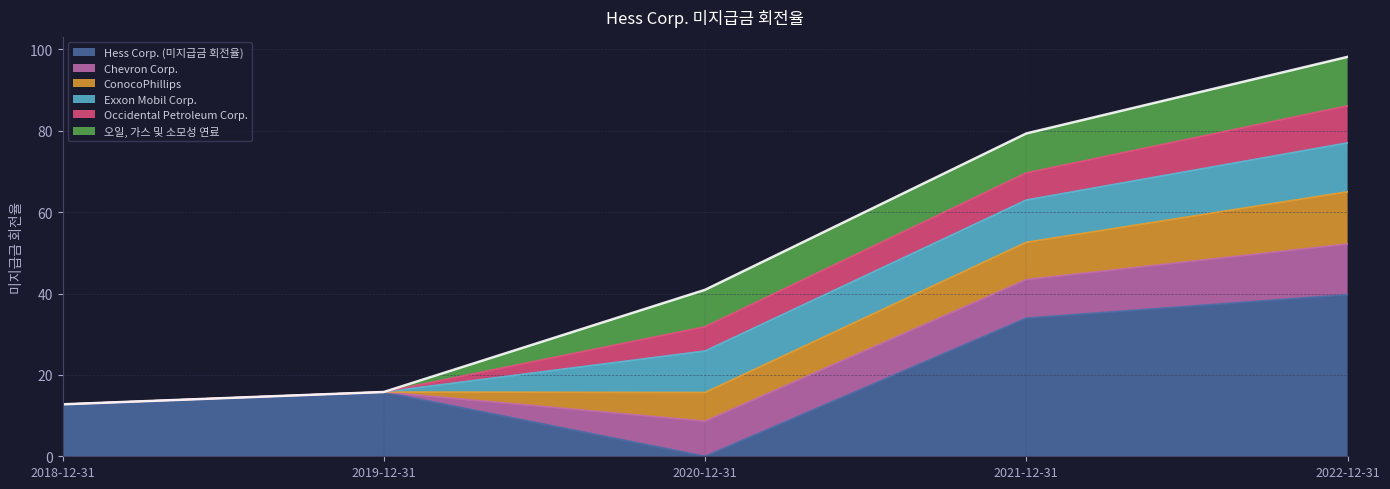

List the labels in order of ConocoPhillips value, largest first.

2022-12-31, 2021-12-31, 2020-12-31, 2018-12-31, 2019-12-31